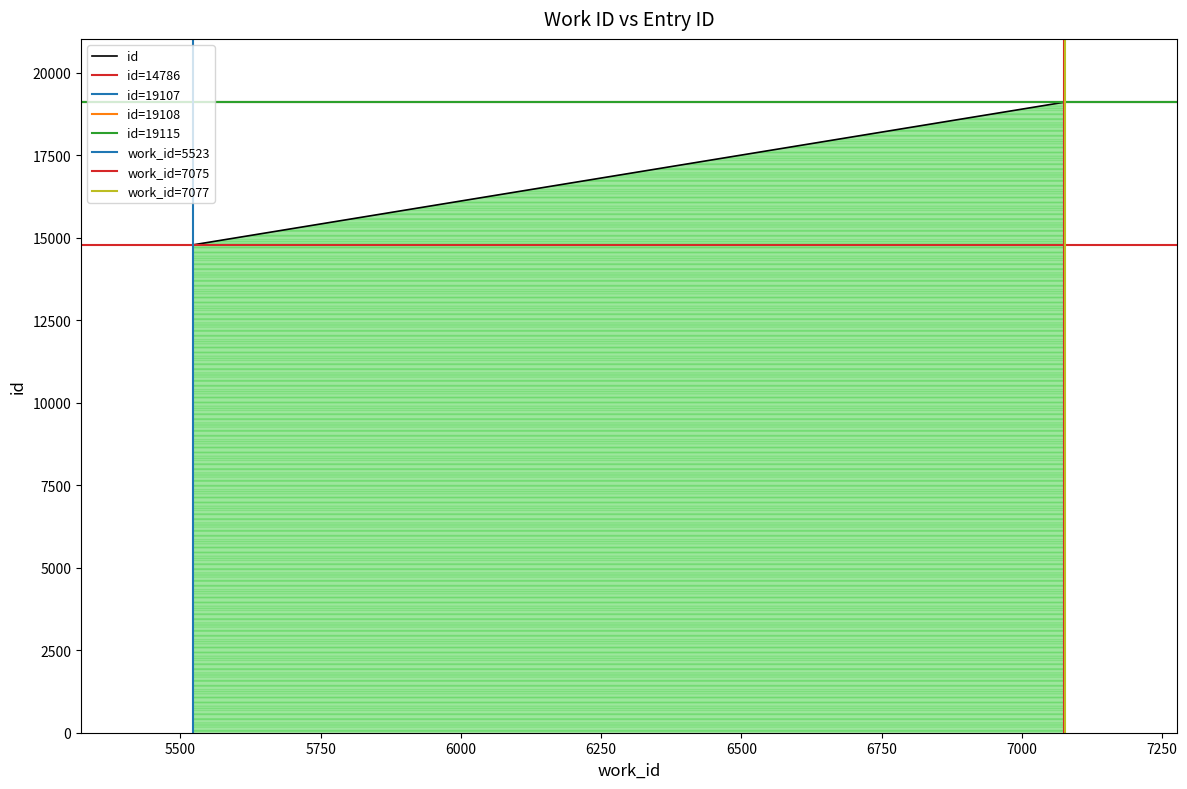

List the labels in order of value, smallest first.

5523, 7075, 7075, 7077